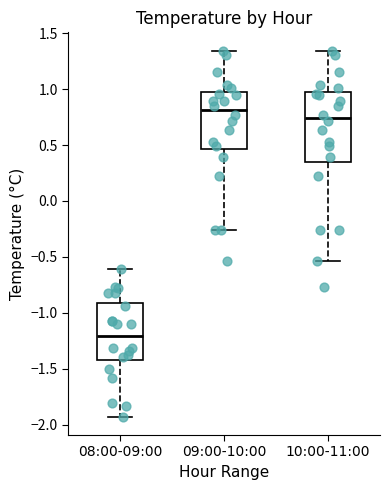

Which box's median line is the lowest?

08:00-09:00